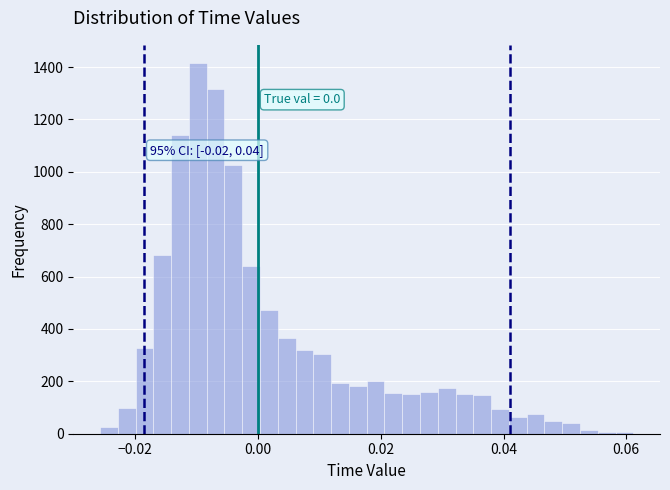

Around what value on the x-axis is the tallest bar? Give the approximate position of its centre, as read against the axis.

-0.010